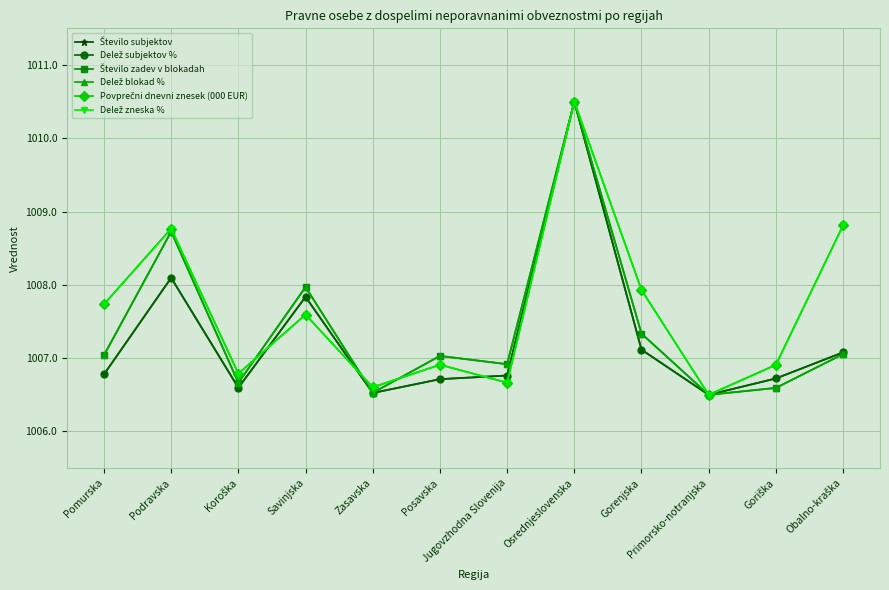

What is the total value across all series at Osrednjeslovenska?

6063.0